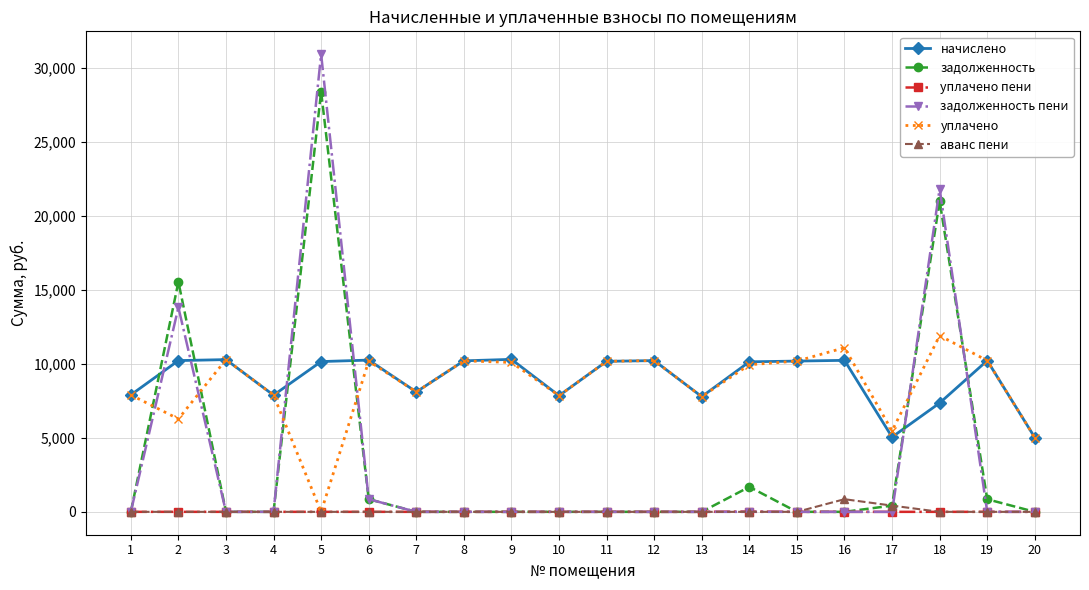

What is the value of the начислено point at the 8th from the left?

10201.0